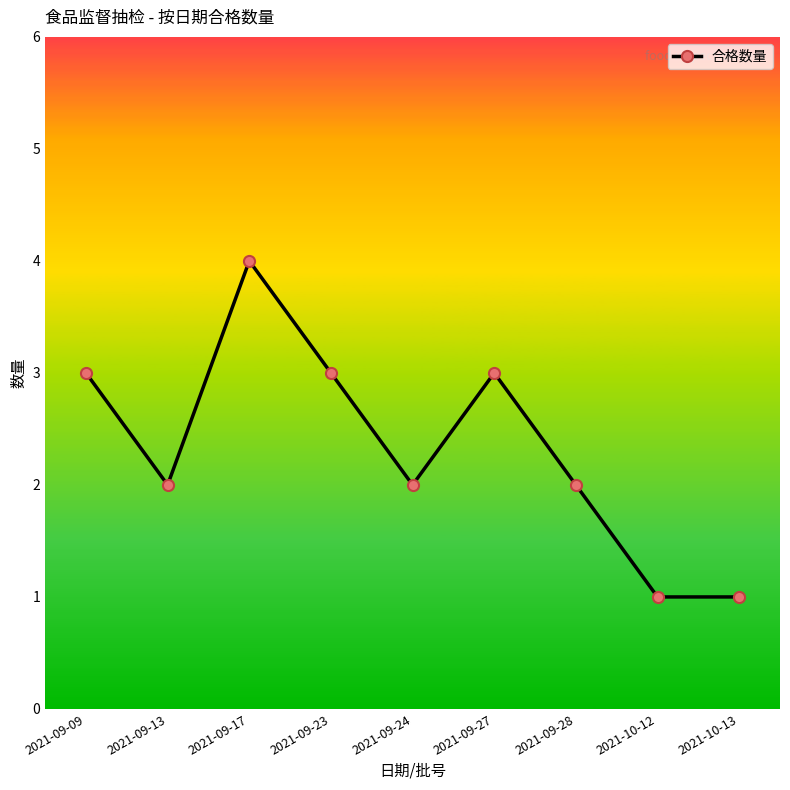

Does the chart display data point markers on the line(s)?

Yes